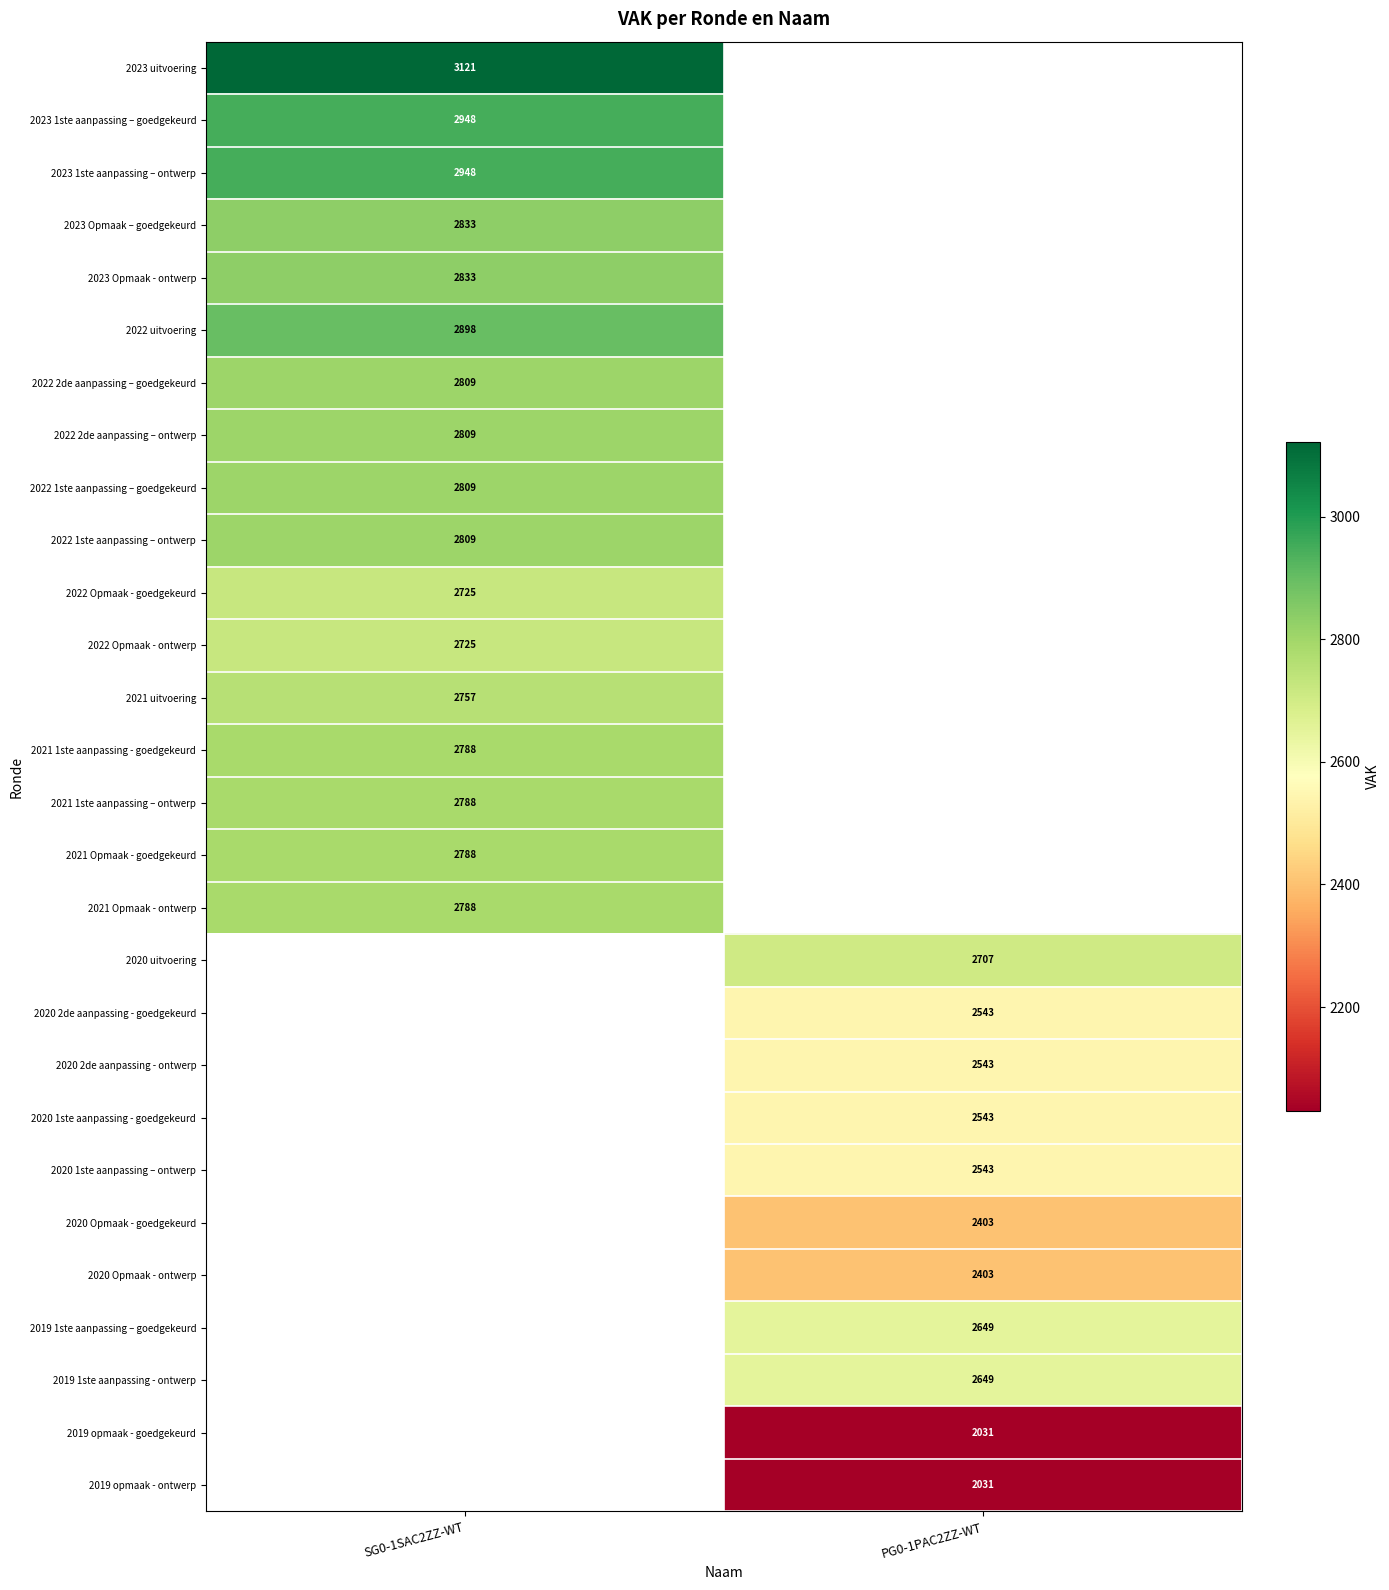

Which has a higher value, PG0-1PAC2ZZ-WT or SG0-1SAC2ZZ-WT?

SG0-1SAC2ZZ-WT